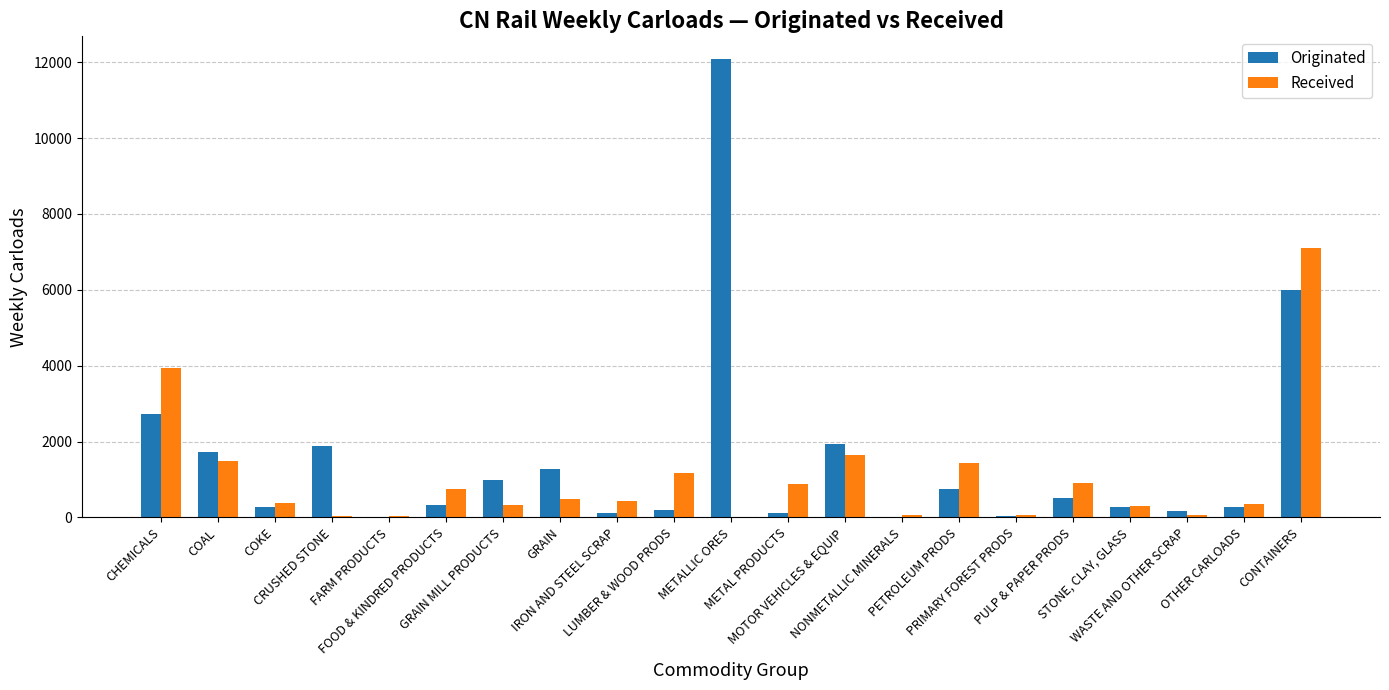

Which series has the largest range (max minus min)?

Originated